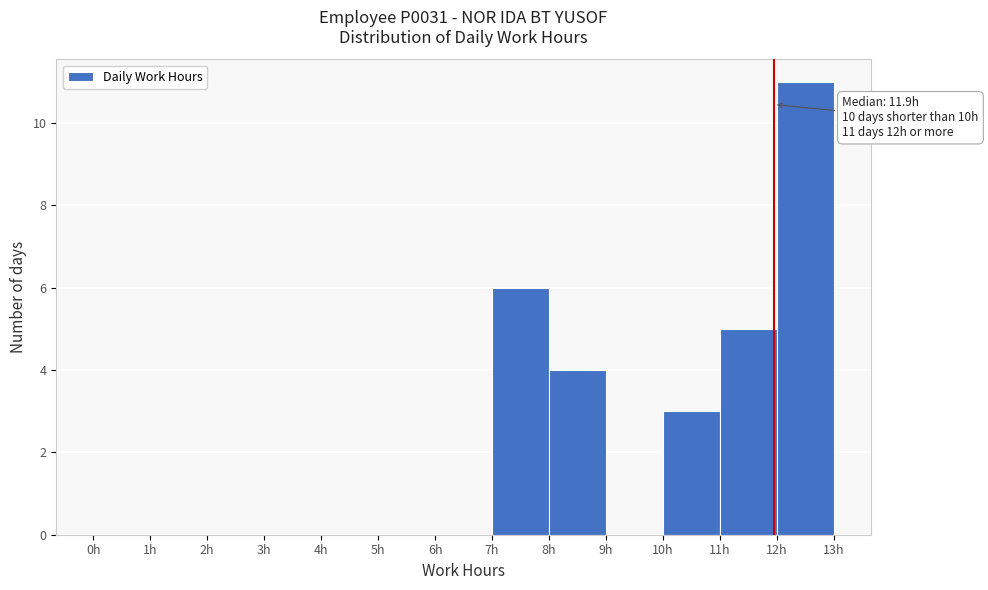

Which range on the x-axis has the tallest bar?

12 to 13